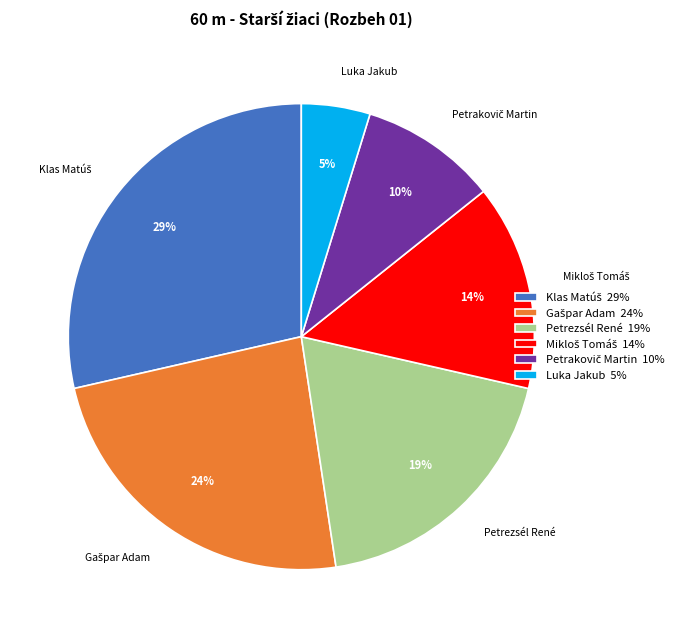

The Petrezsél René 19% slice represents 19% of the pie. True or false?

True